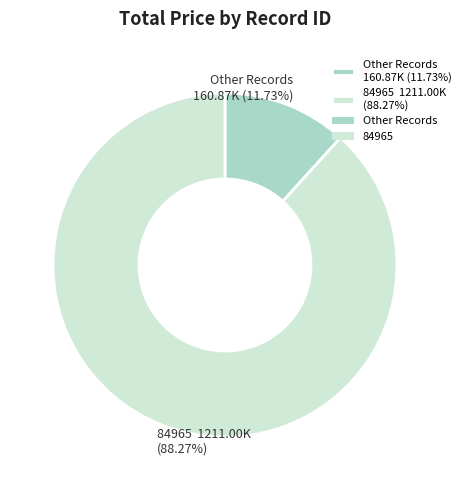

How many slices are in this pie chart?

2